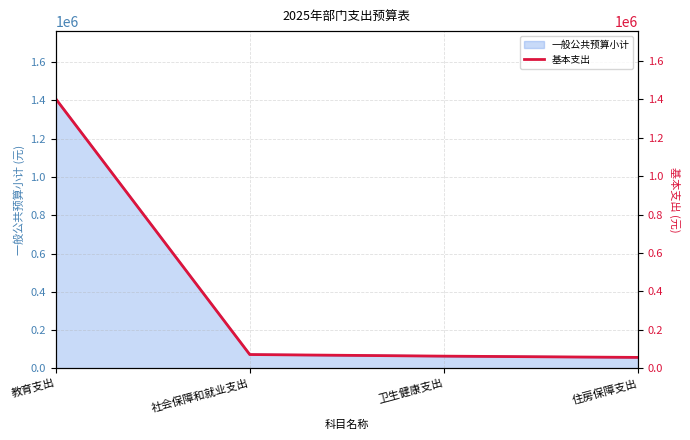

How many data points are above 72363?

1